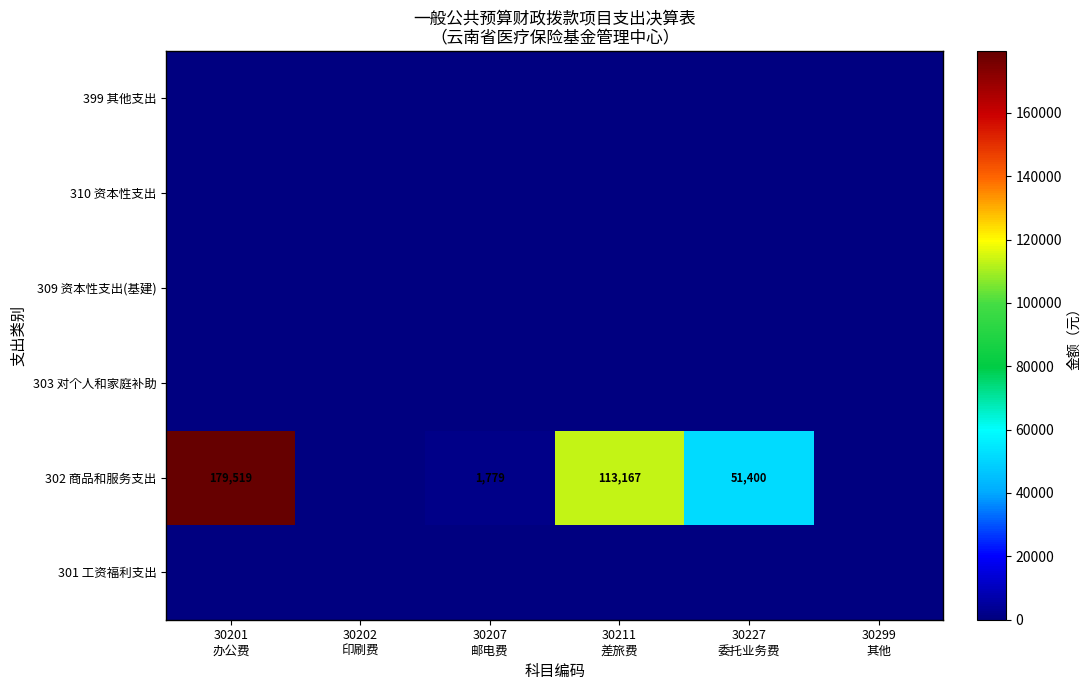

What is the average value of the 302 商品和服务支出 series?

57644.2